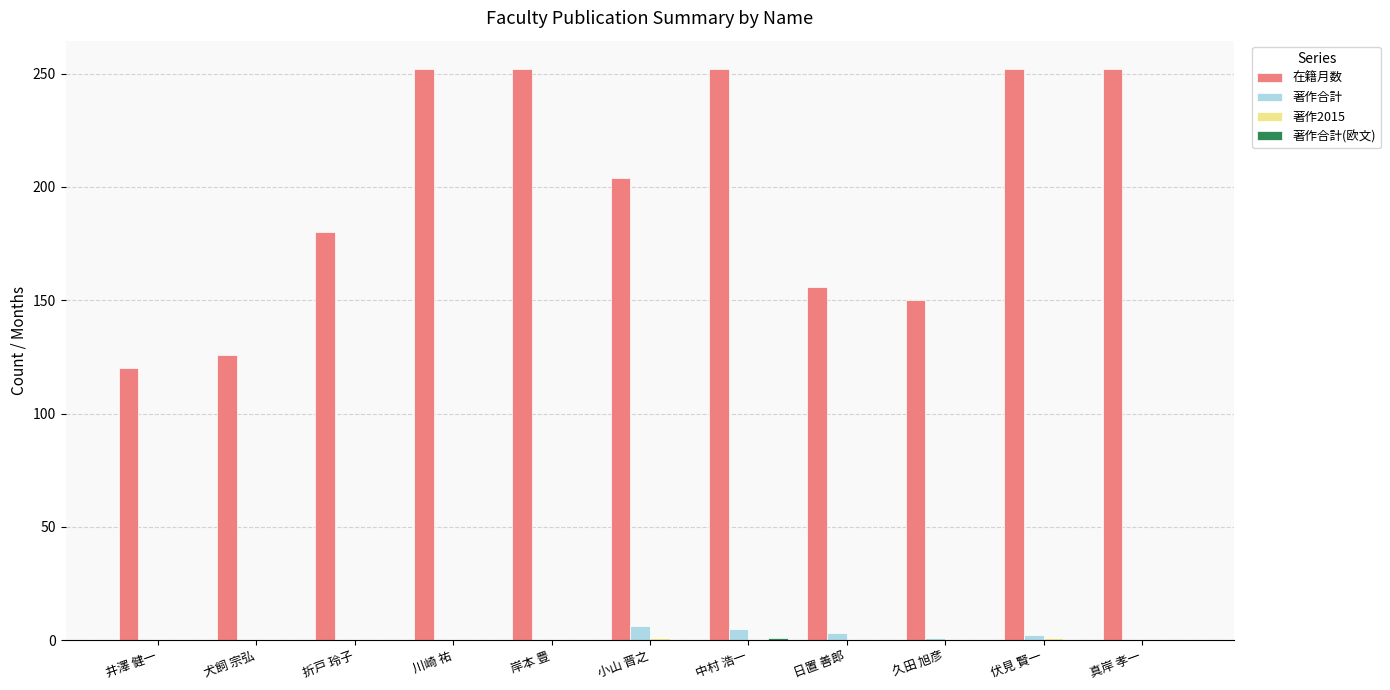

Which series has the largest total across all categories?

在籍月数